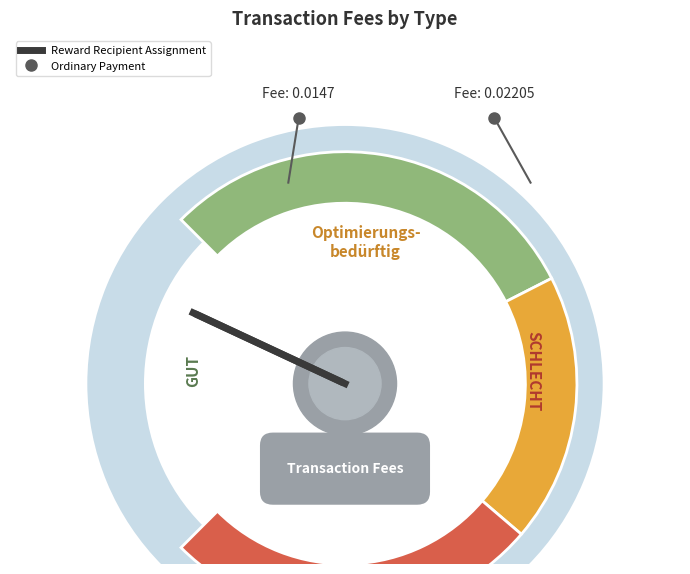

To the nearest percent, what is the average slice percentage?

50%